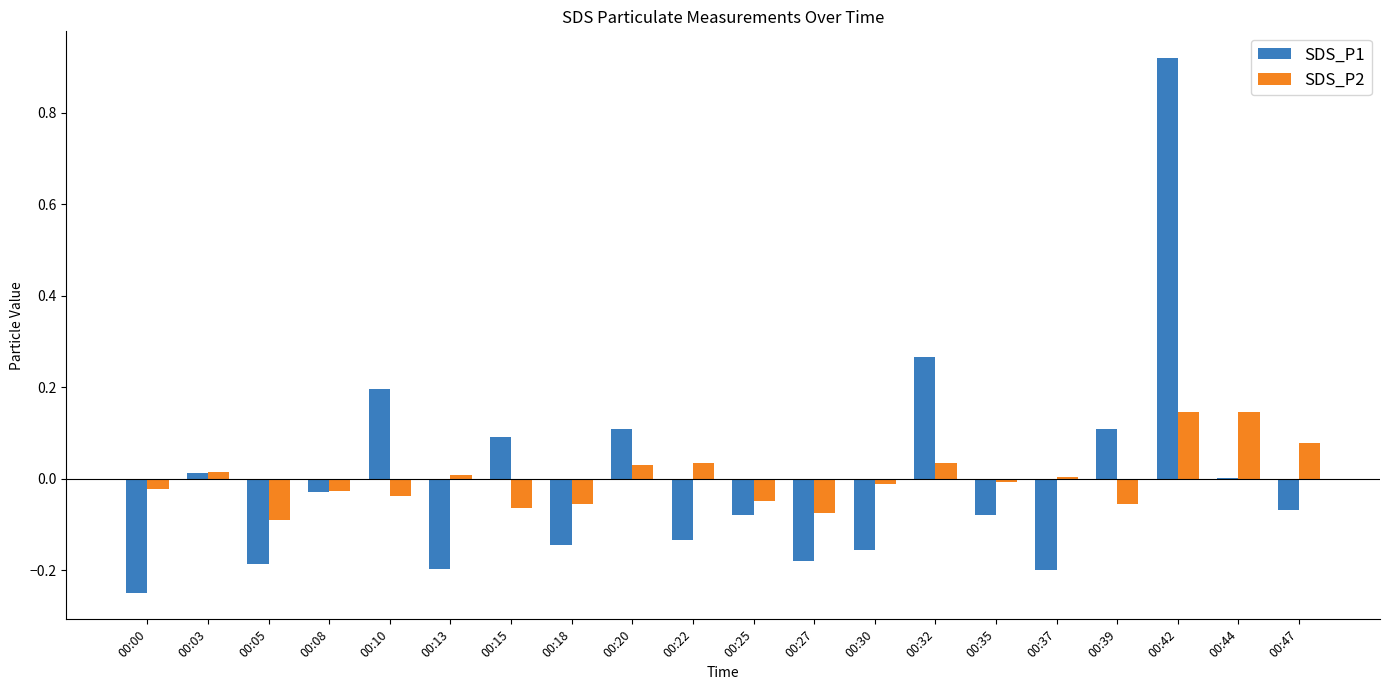

Which series has the largest range (max minus min)?

SDS_P1